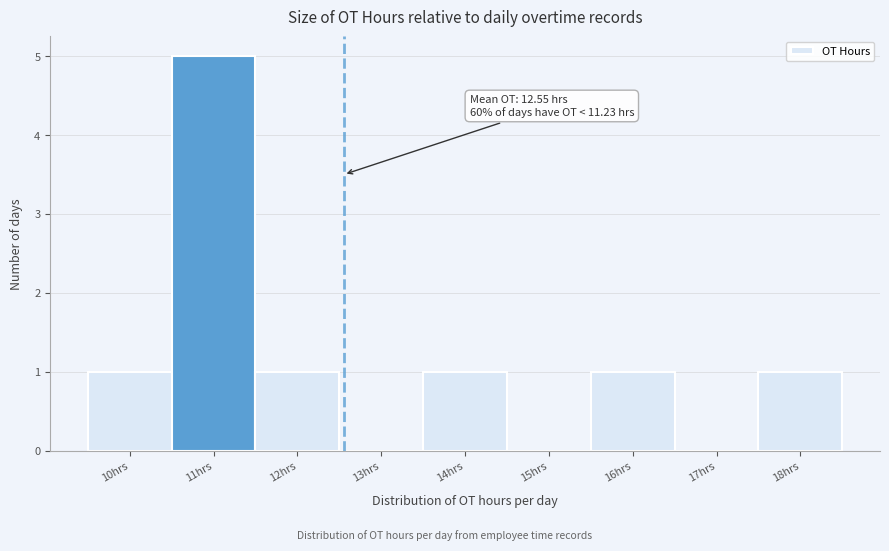

Which range on the x-axis has the tallest bar?

10.5 to 11.5